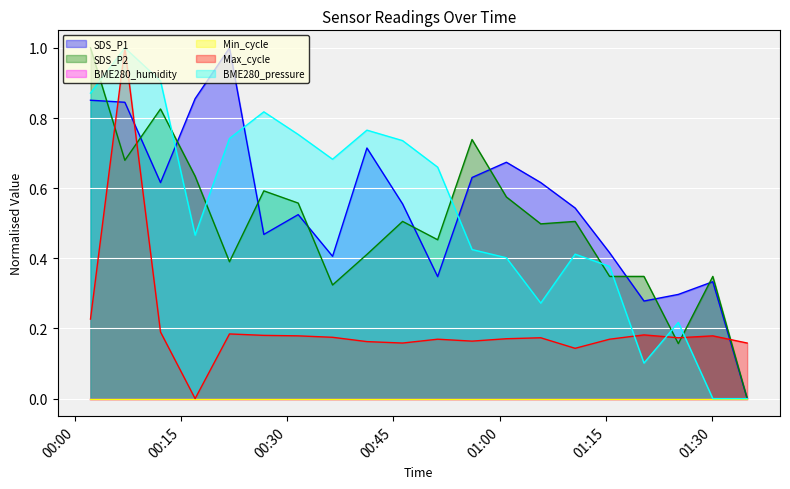

Reading right to left, what are all the values shown in this chart?

SDS_P1: 0.0	0.3	0.3	0.3	0.4	0.5	0.6	0.7	0.6	0.3	0.6	0.7	0.4	0.5	0.5	1.0	0.9	0.6	0.8	0.9
SDS_P2: 0.0	0.3	0.2	0.3	0.3	0.5	0.5	0.6	0.7	0.5	0.5	0.4	0.3	0.6	0.6	0.4	0.6	0.8	0.7	1.0
Max_cycle: 0.2	0.2	0.2	0.2	0.2	0.1	0.2	0.2	0.2	0.2	0.2	0.2	0.2	0.2	0.2	0.2	0.0	0.2	1.0	0.2
BME280_pressure: 0.0	0.0	0.2	0.1	0.4	0.4	0.3	0.4	0.4	0.7	0.7	0.8	0.7	0.8	0.8	0.7	0.5	0.9	1.0	0.9